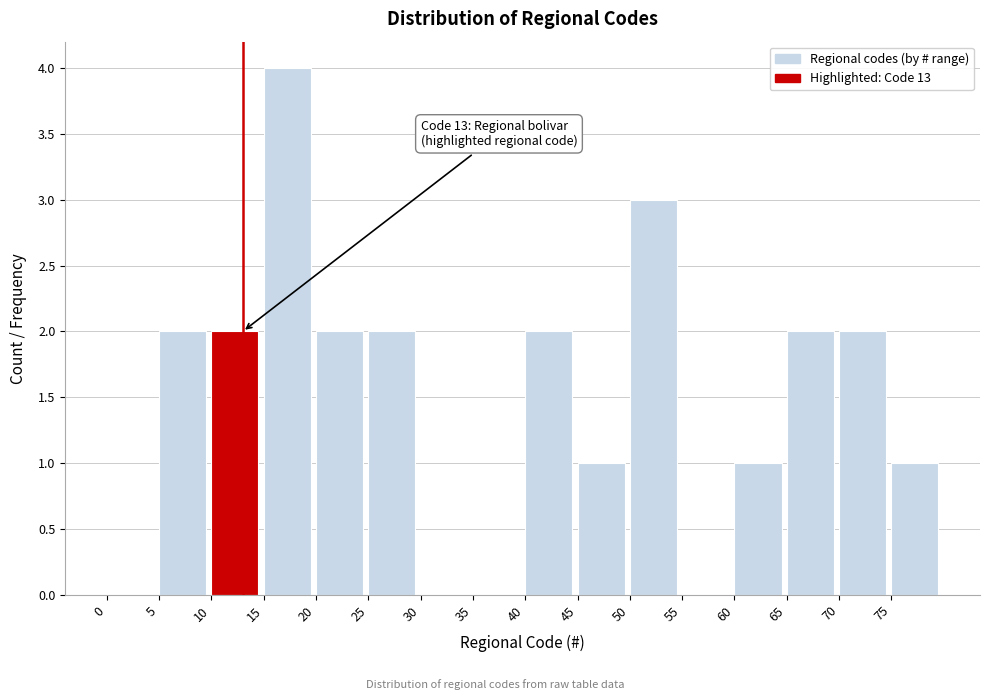

Over which range of the x-axis is the bar tallest?

15 to 20